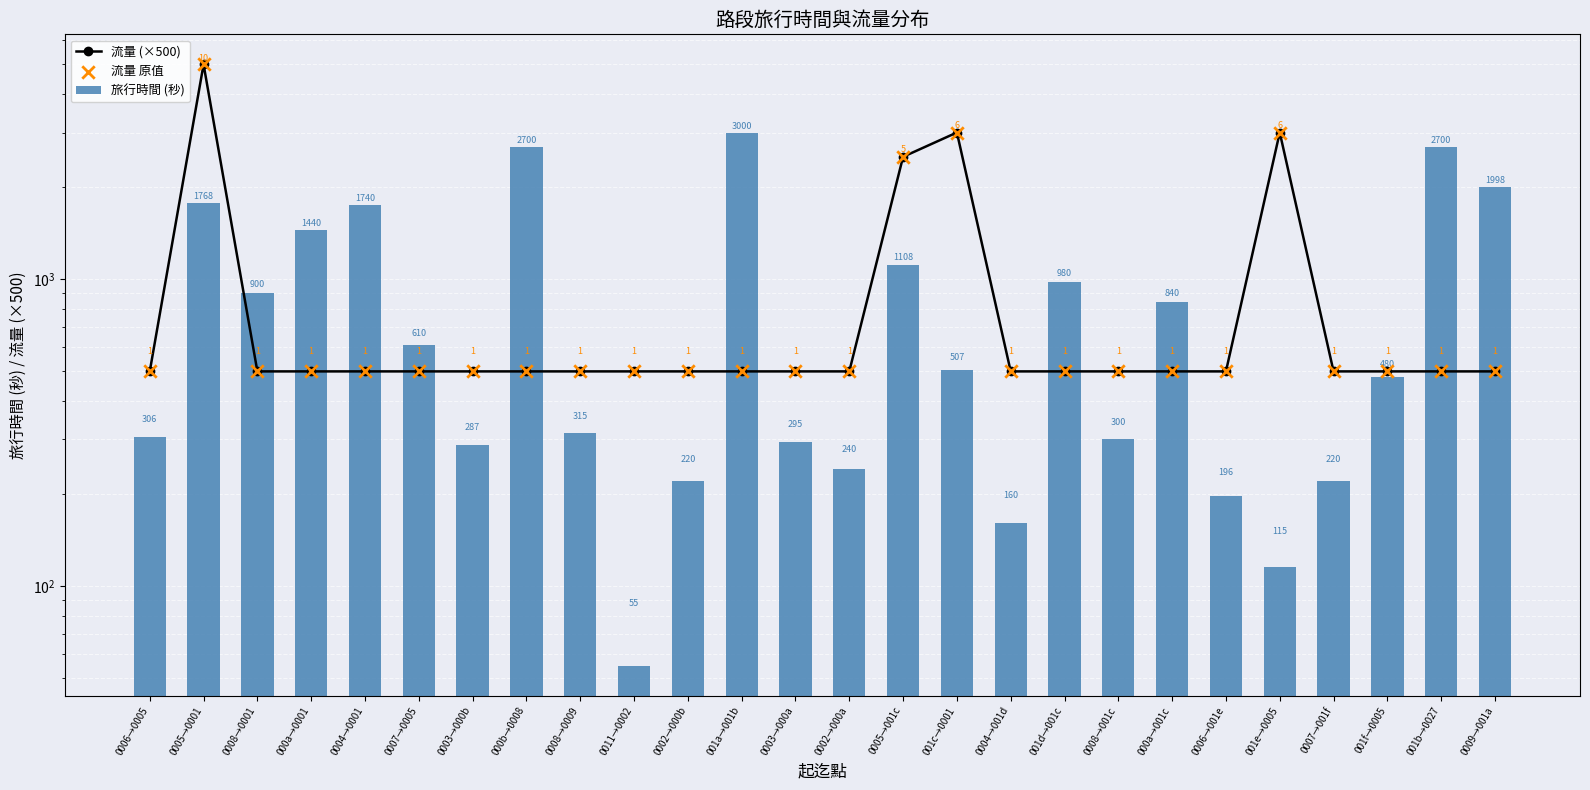

What is the total value across all series at 001e→0005?

6115